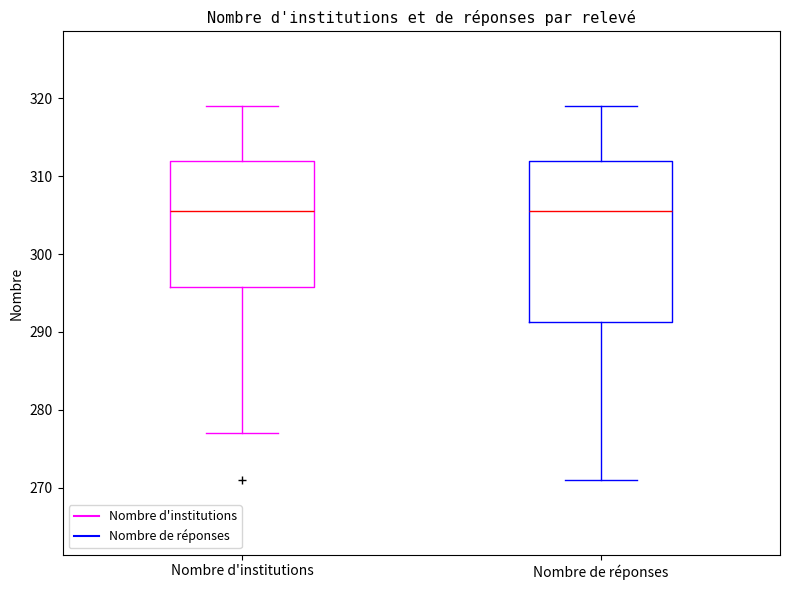

Comparing the boxes themselves (not the whiskers), which one is the tallest?

Nombre de réponses